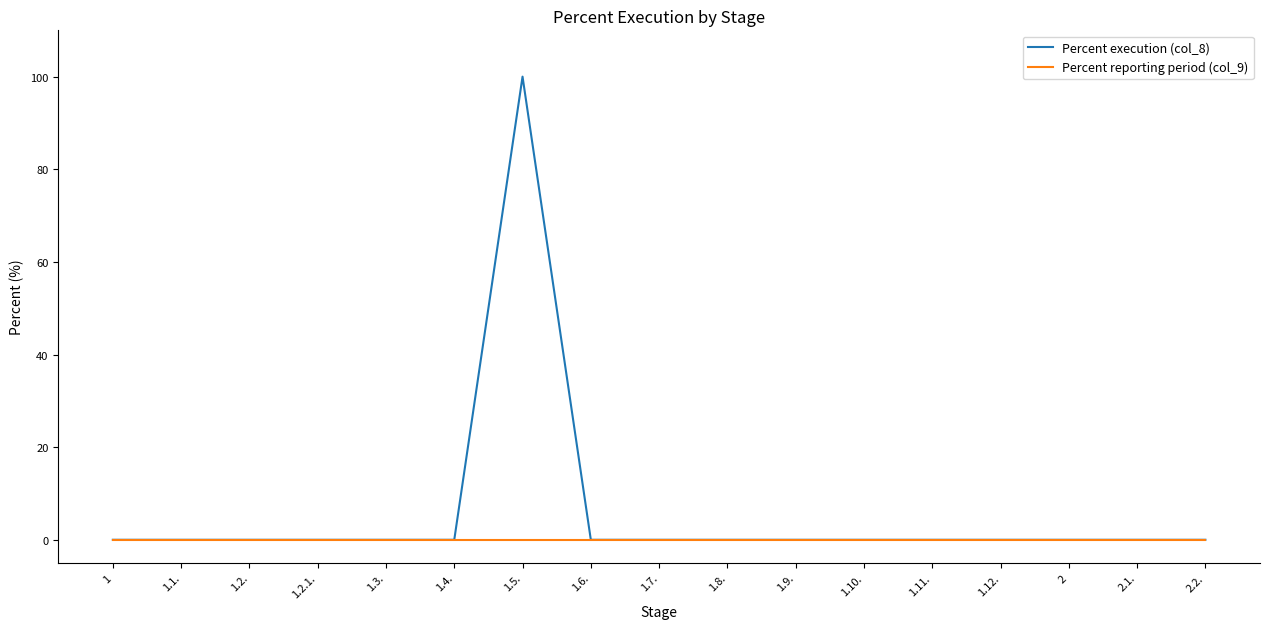

Which series has the largest total across all categories?

Percent execution (col_8)